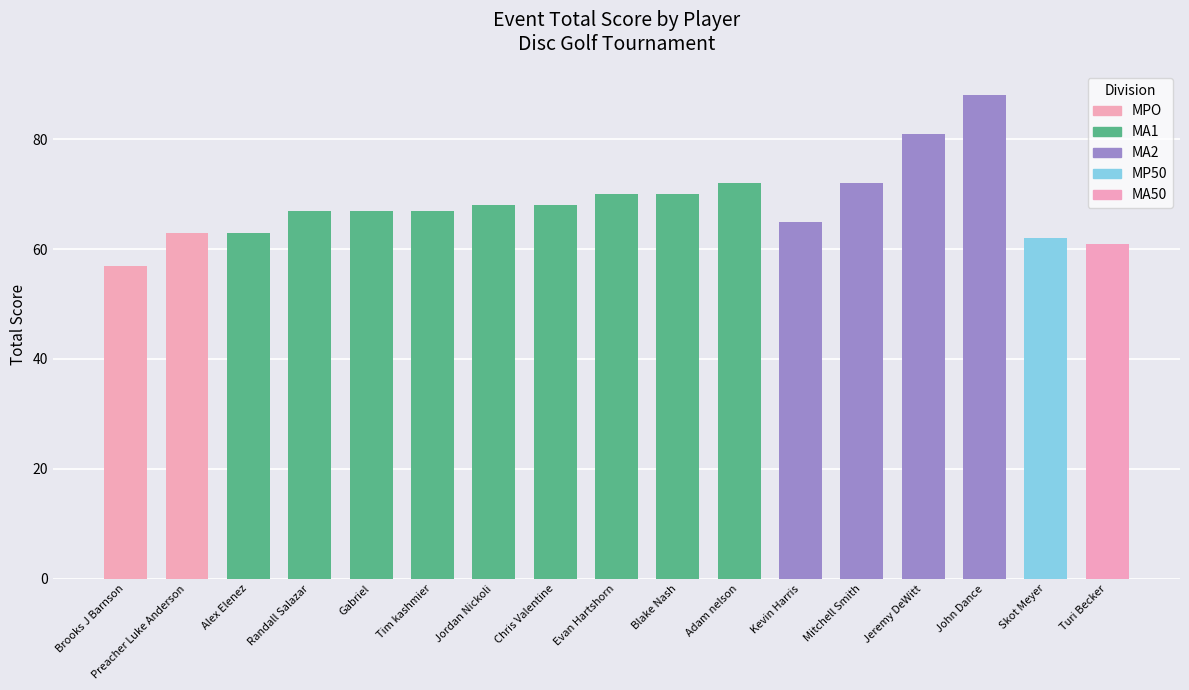

Rank the categories by value from lowest to highest.

Brooks J Barnson, Turi Becker, Skot Meyer, Preacher Luke Anderson, Alex Elenez, Kevin Harris, Randall Salazar, Gabriel, Tim kashmier, Jordan Nickoli, Chris Valentine, Evan Hartshorn, Blake Nash, Adam nelson, Mitchell Smith, Jeremy DeWitt, John Dance